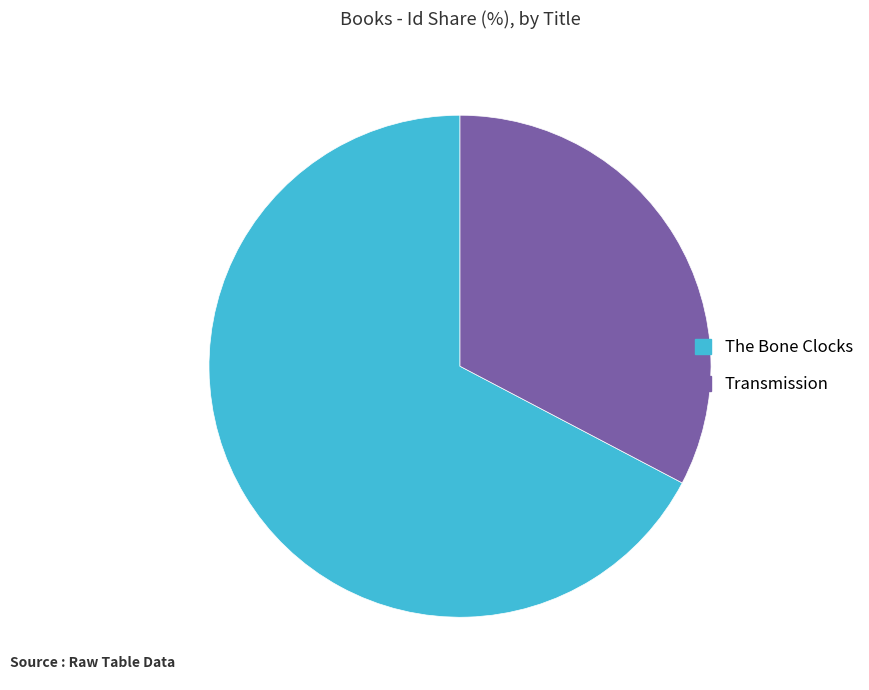

Approximately how many times larger is the value at Transmission compared to The Bone Clocks?

0.5